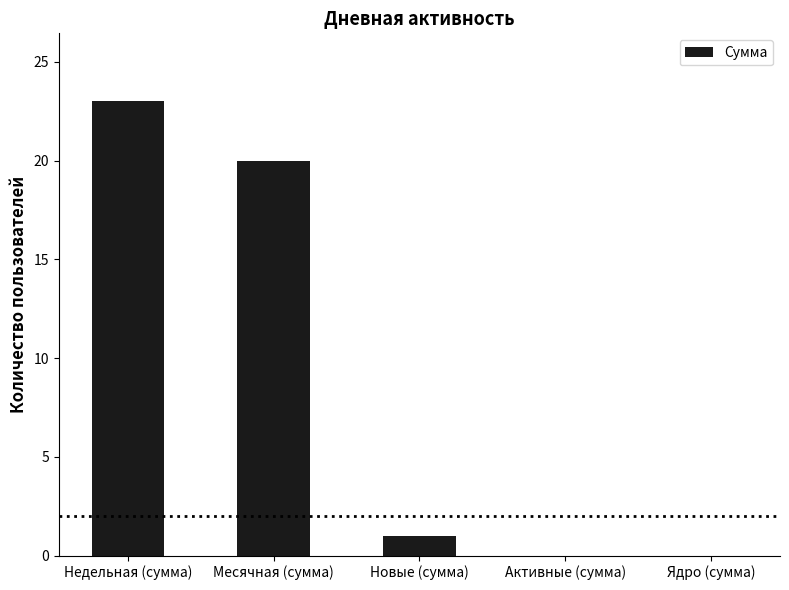

Is it true that the value at Активные (сумма) is 0?

True